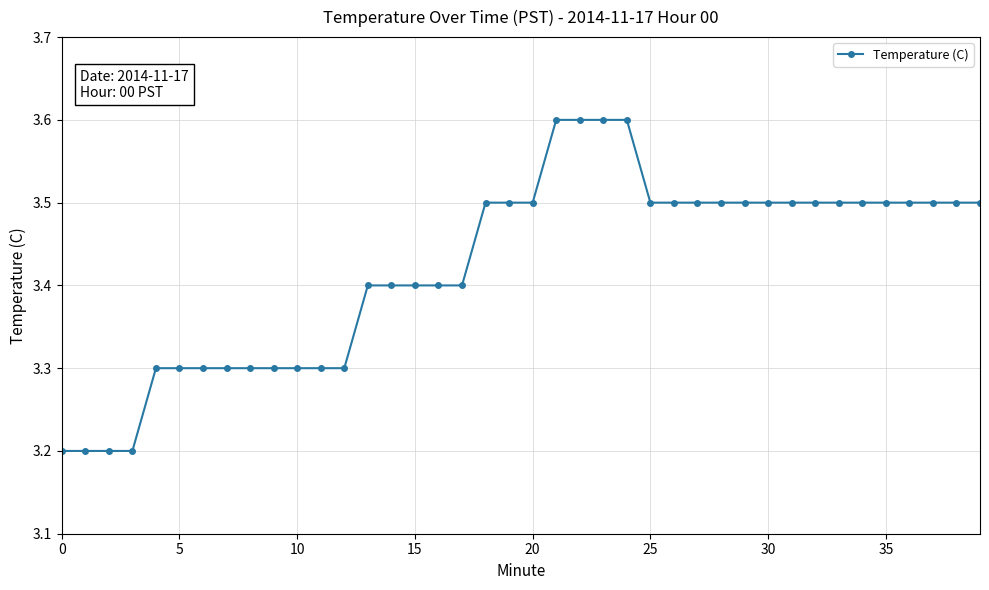

What is the sum of all values?

136.9